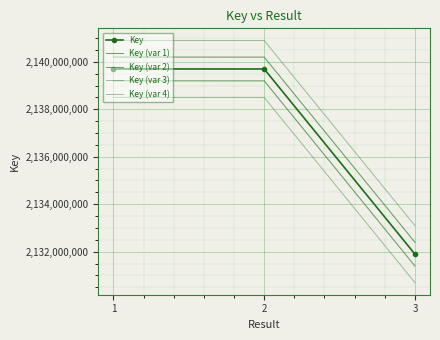

Which series has the largest range (max minus min)?

Key